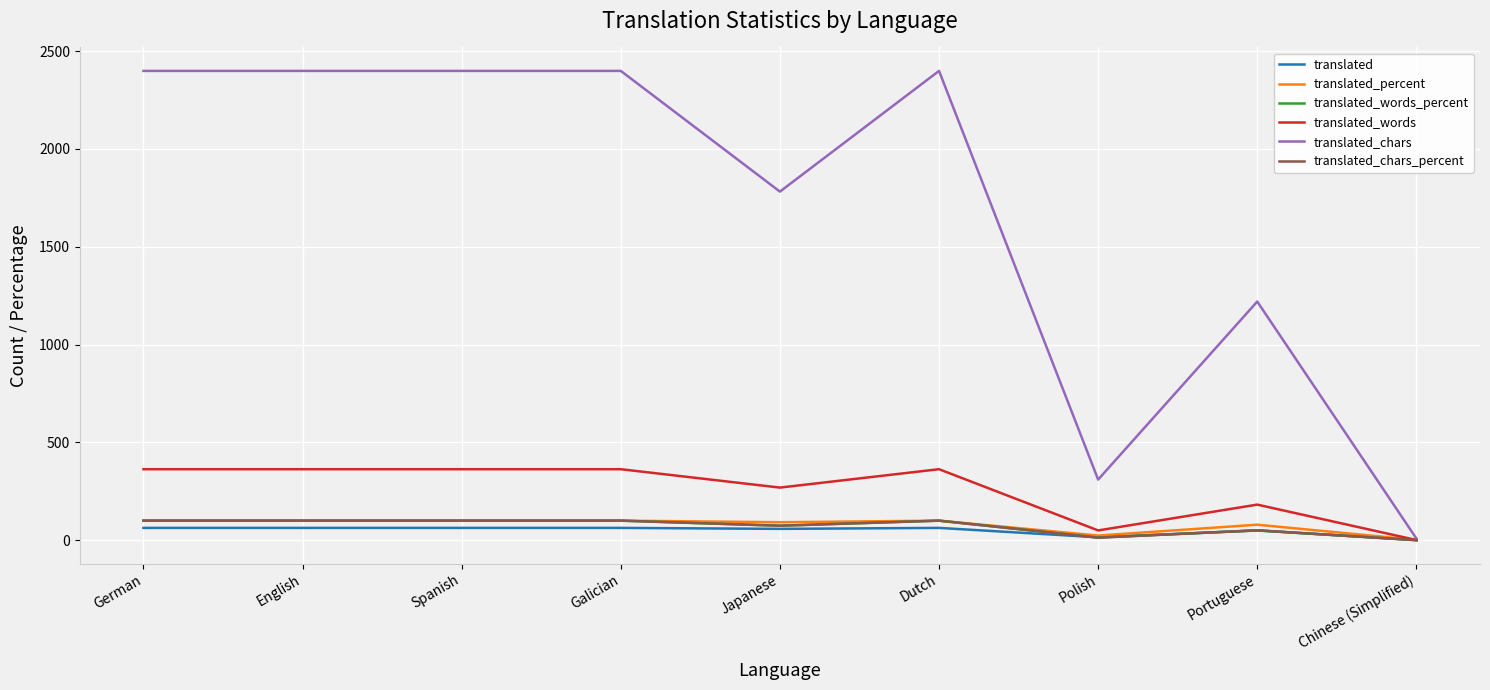

Which series has the widest spread of values?

translated_chars